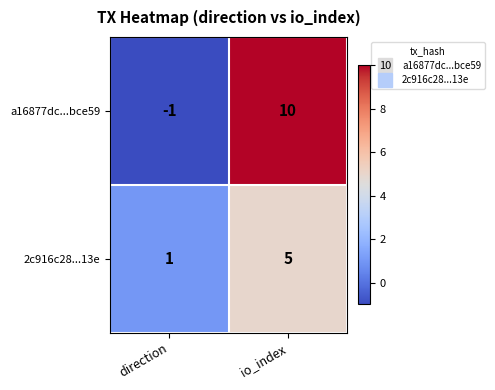

Where is a16877dc...bce59 nearest to the value 4?

direction